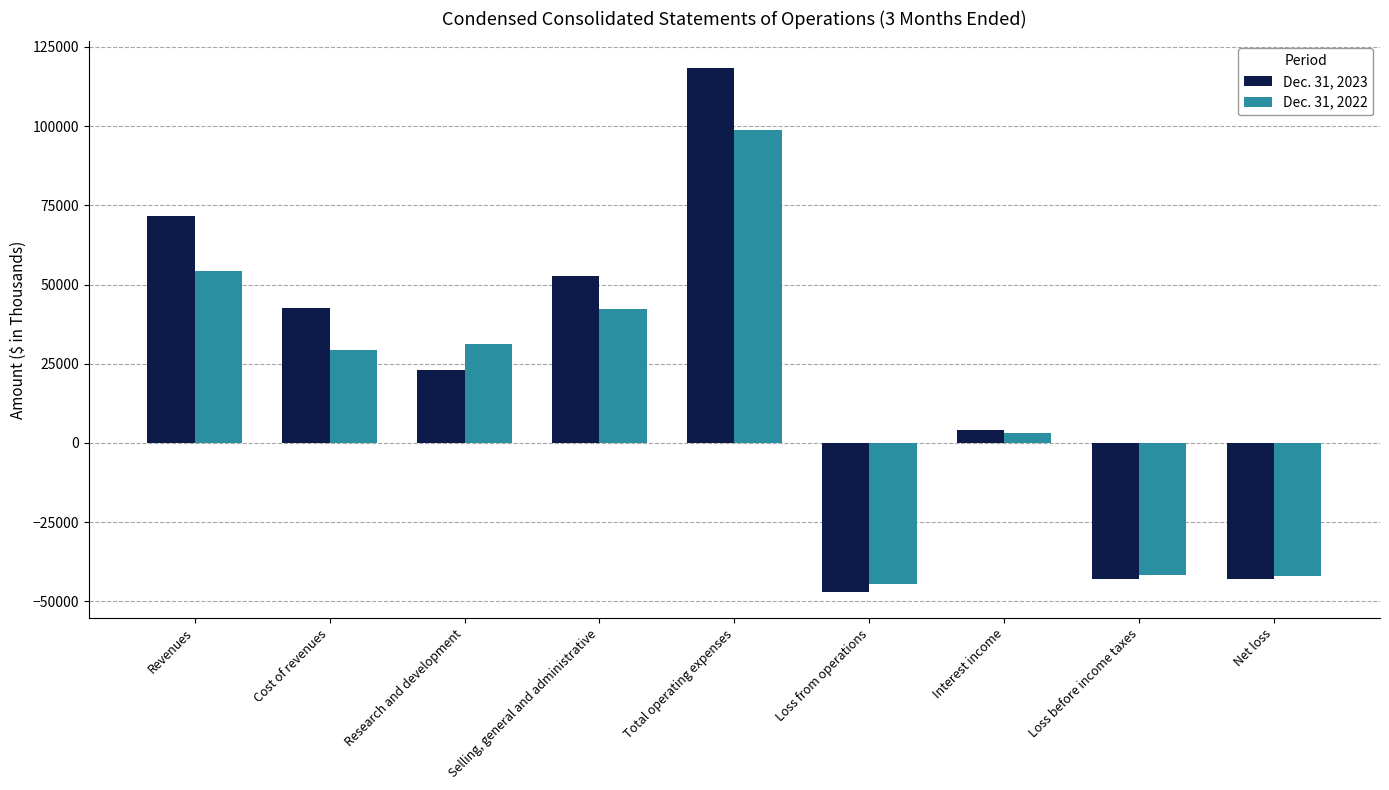

How many negative values does the Dec. 31, 2022 series have?

3